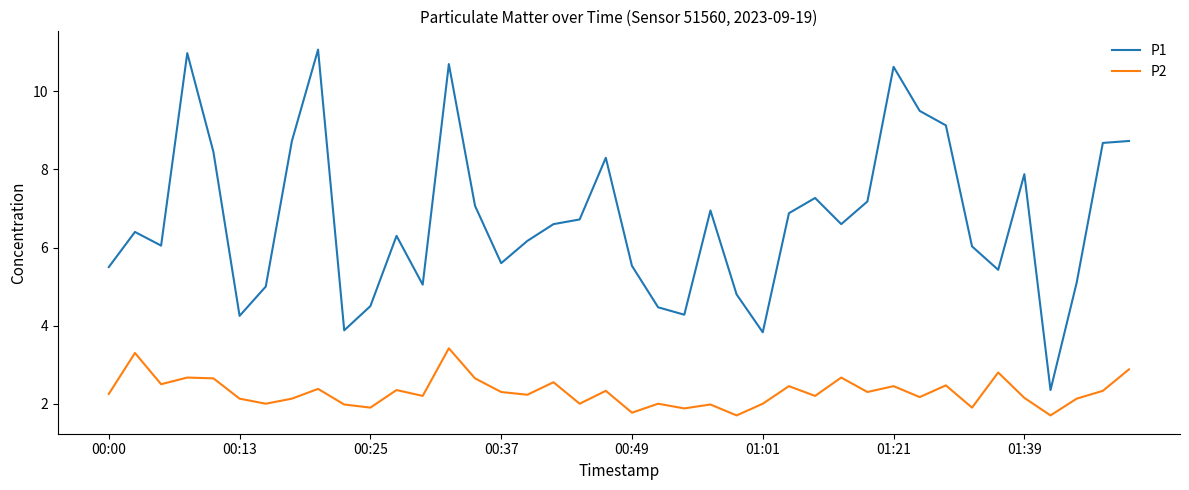

True or false: P1 and P2 intersect in this chart.

False